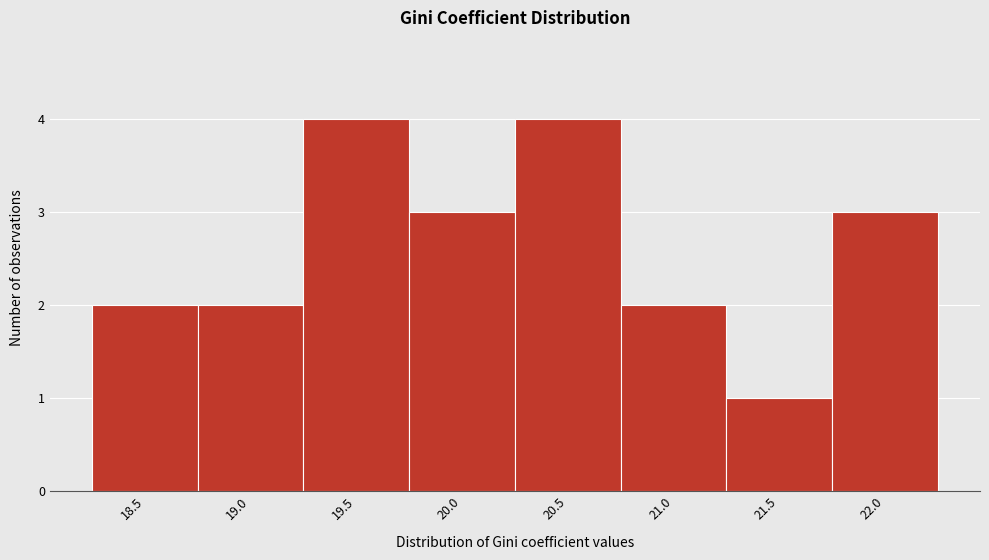

Reading left to right, extract all data points from this chart.

18.5=2	19.0=2	19.5=4	20.0=3	20.5=4	21.0=2	21.5=1	22.0=3